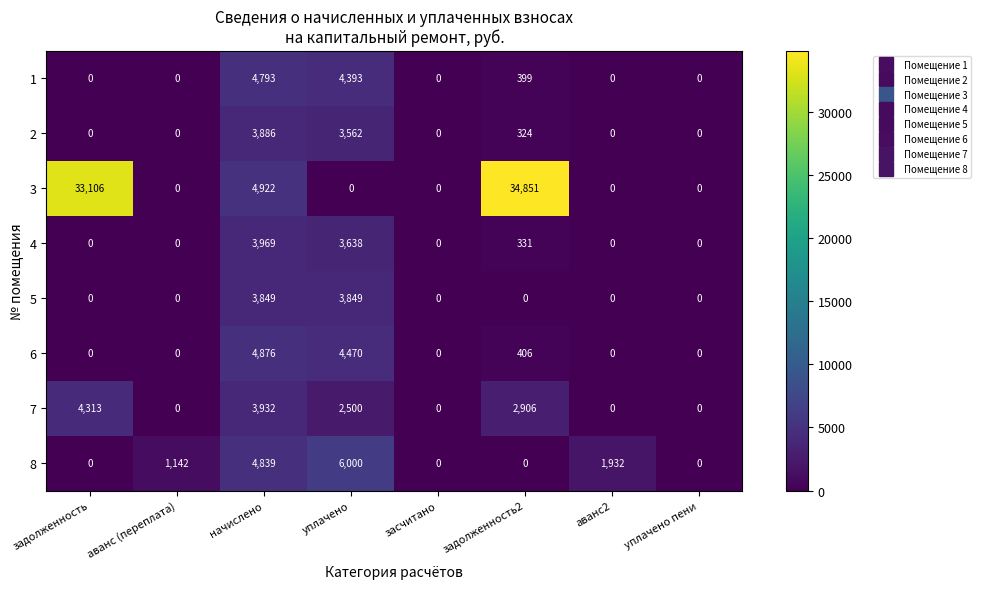

At how many categories does at least one series exceed 33892?

1